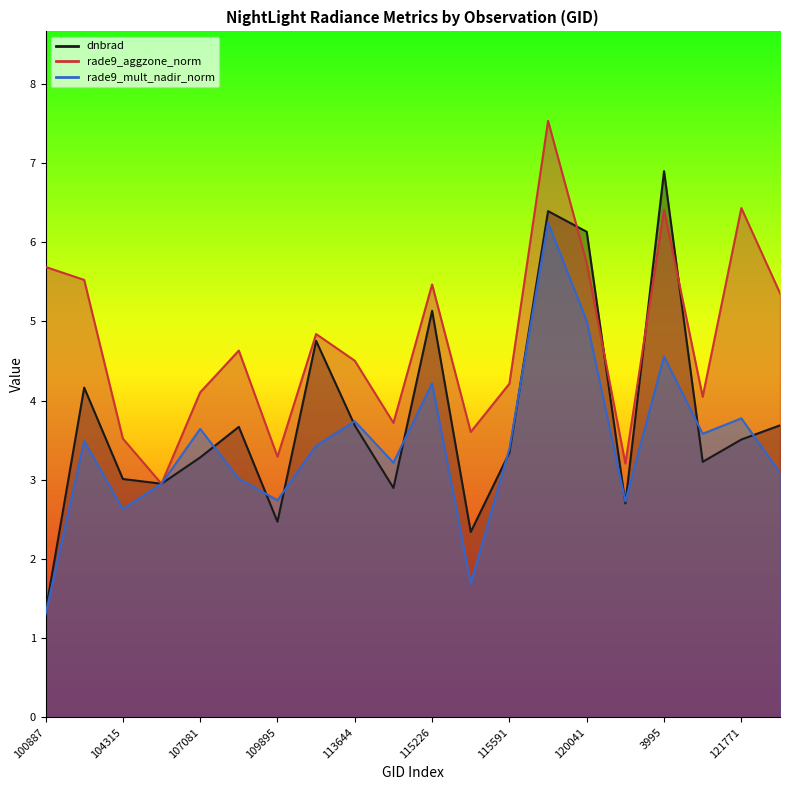

Which category has the highest value in the rade9_mult_nadir_norm series?

119873